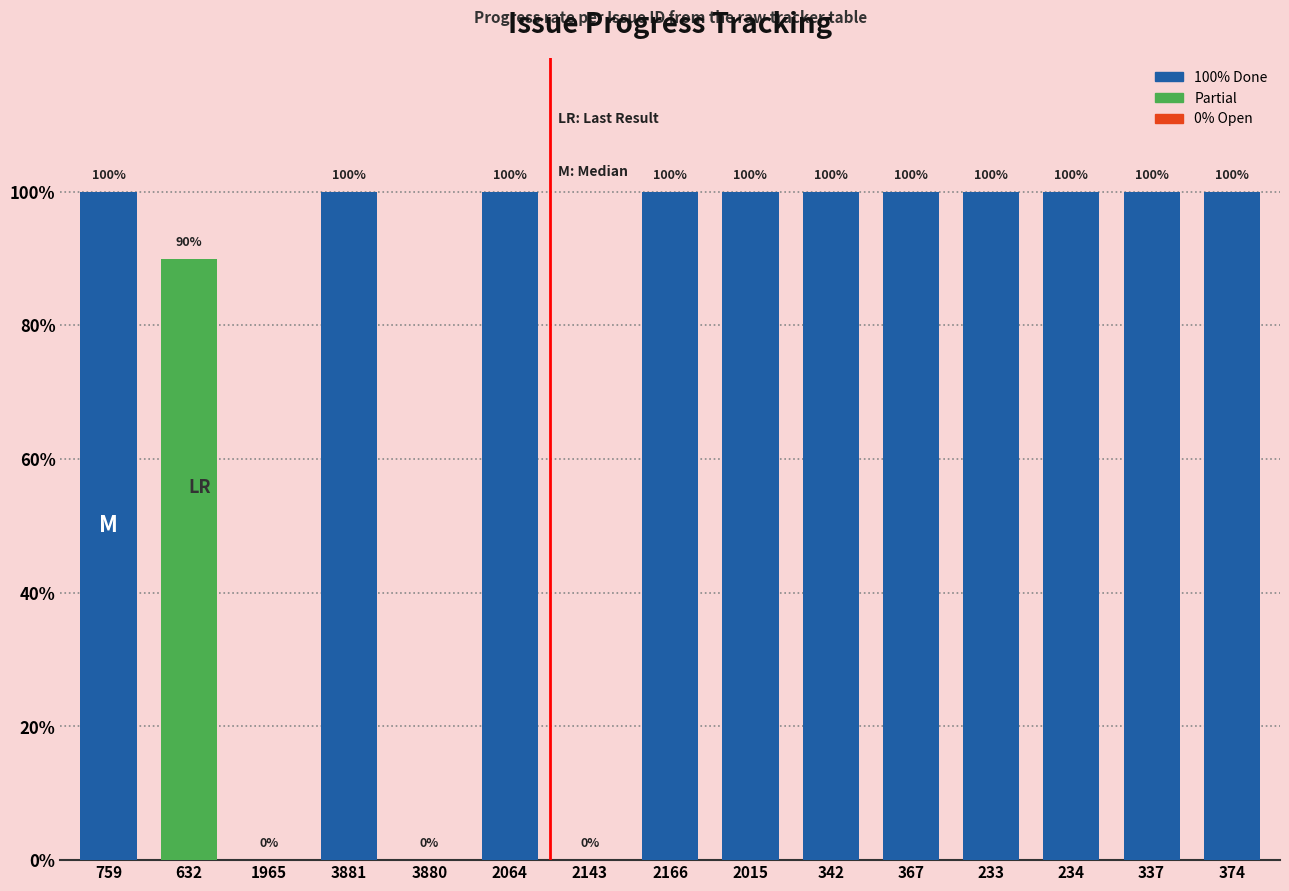

Does the chart contain stacked bars?

No